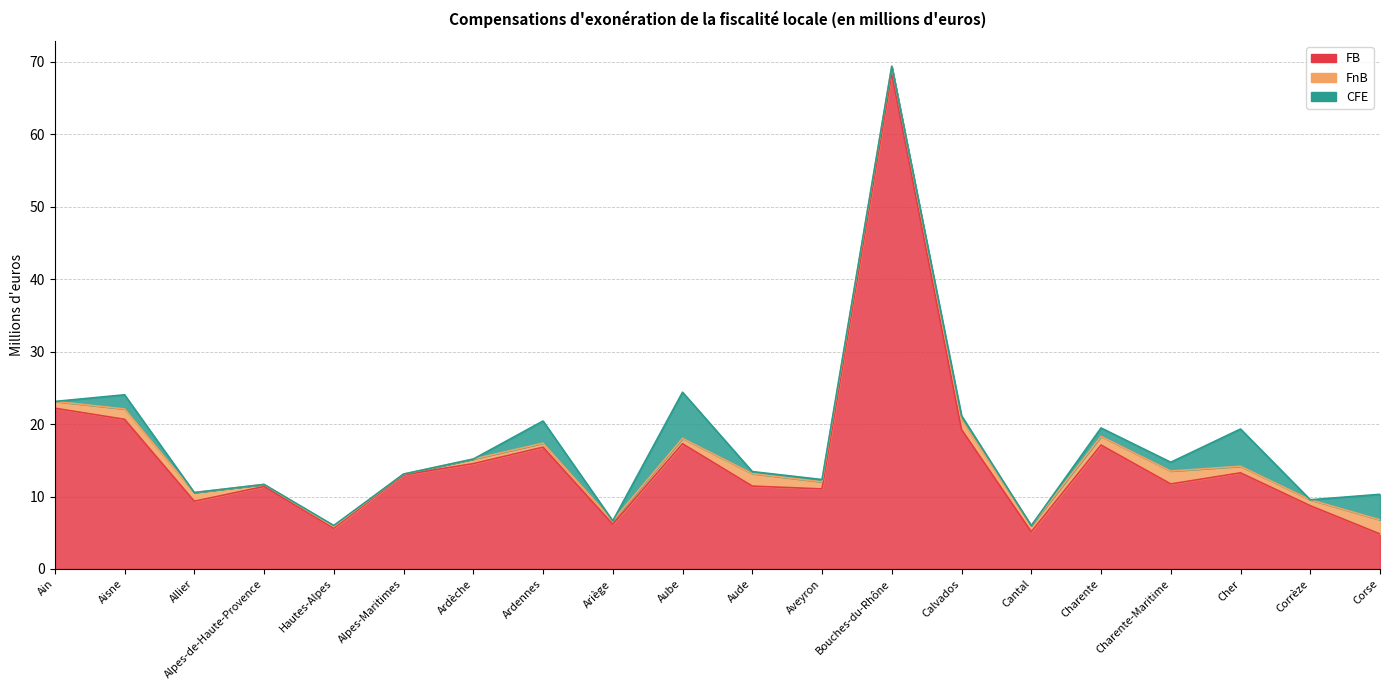

What is the difference between the maximum and minimum values in the FB series?

63.5